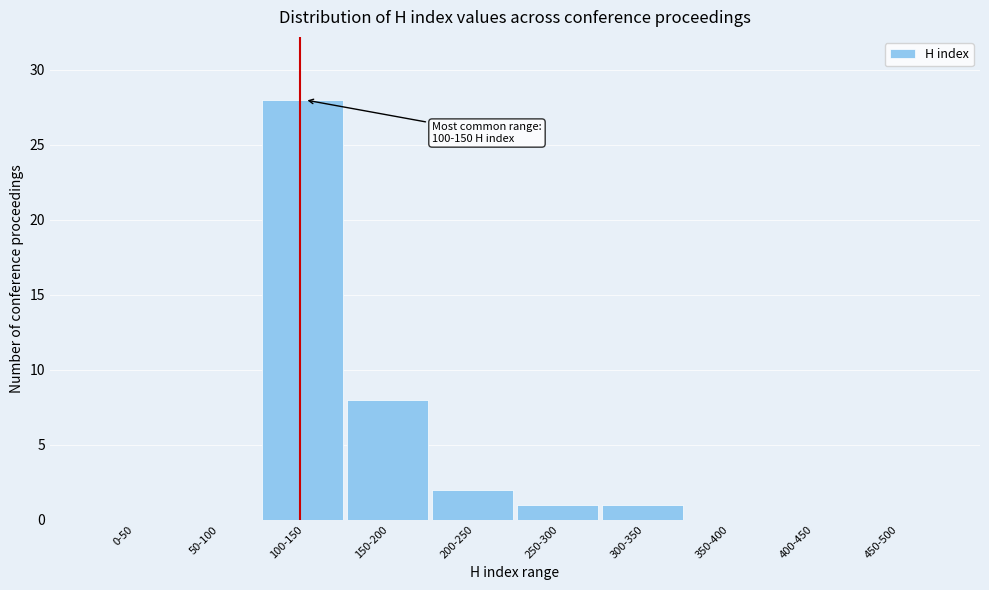

Reading right to left, list all the values displayed in this chart.

450-500=0	400-450=0	350-400=0	300-350=1	250-300=1	200-250=2	150-200=8	100-150=28	50-100=0	0-50=0